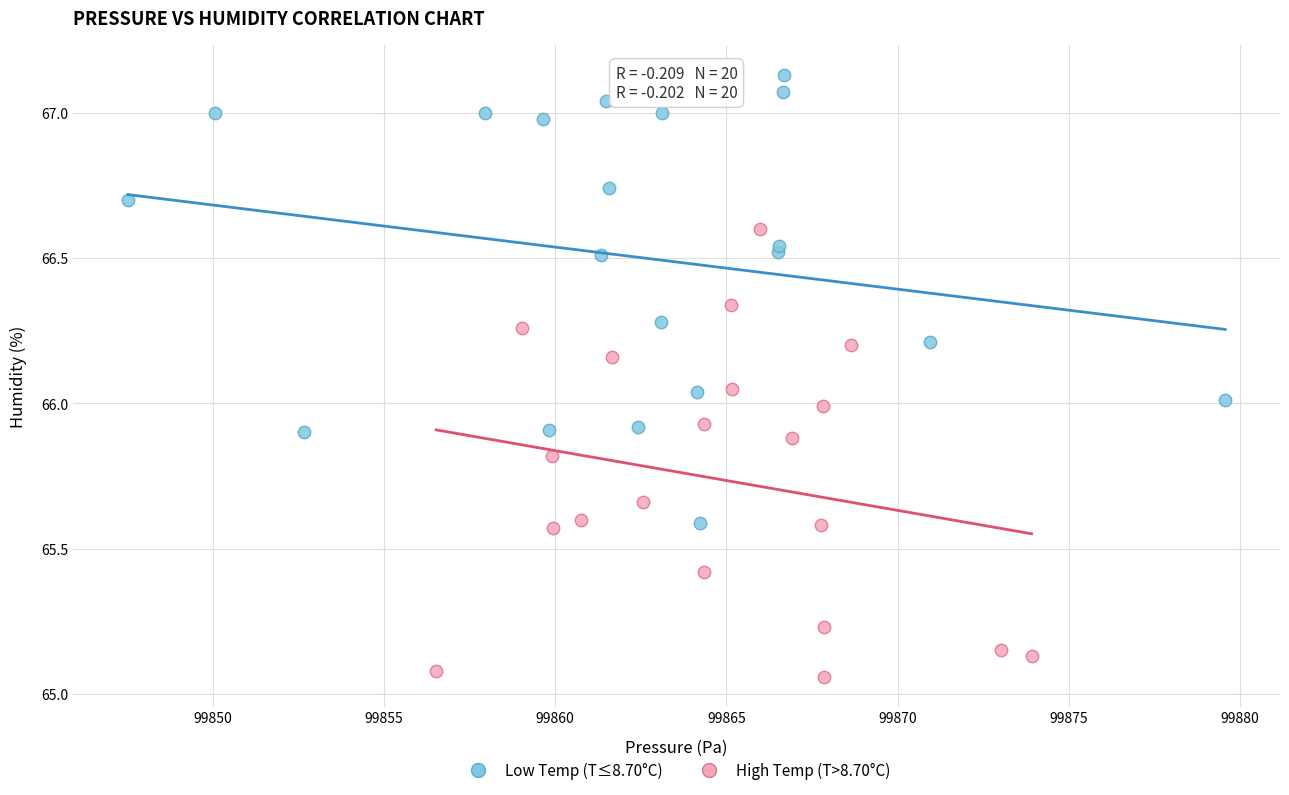

Which series reaches the maximum Y coordinate?

Low Temp (T≤8.70°C)